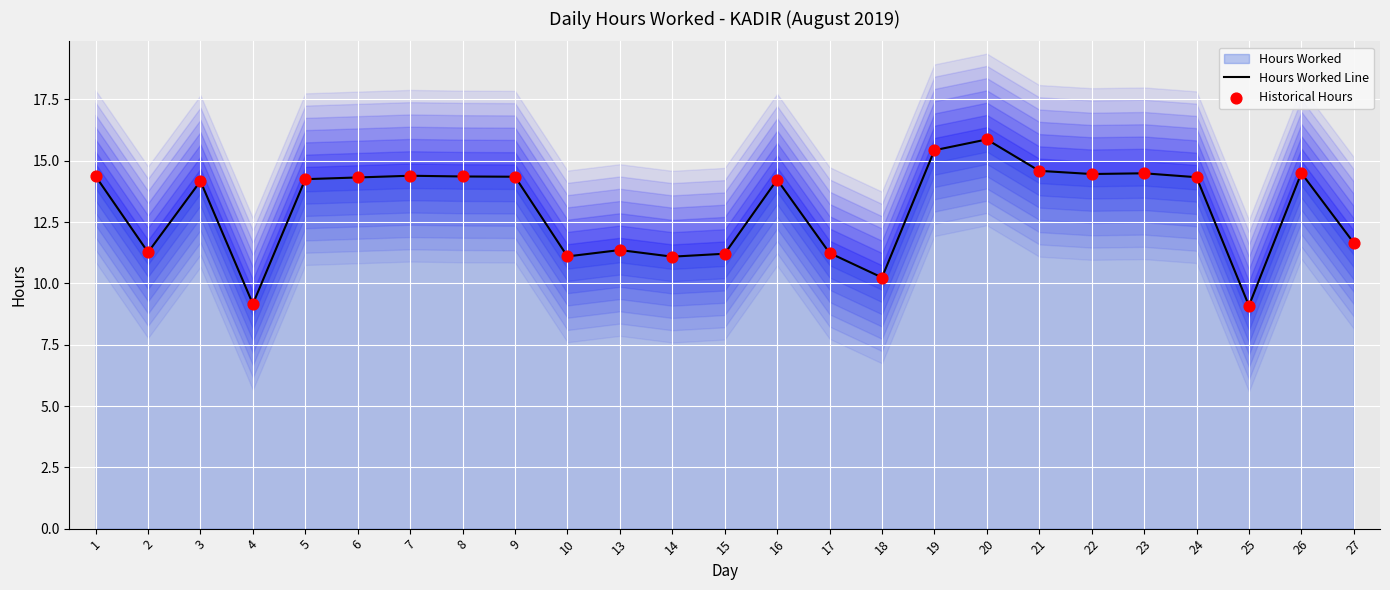

Which series has the largest total across all categories?

Hours Worked Line